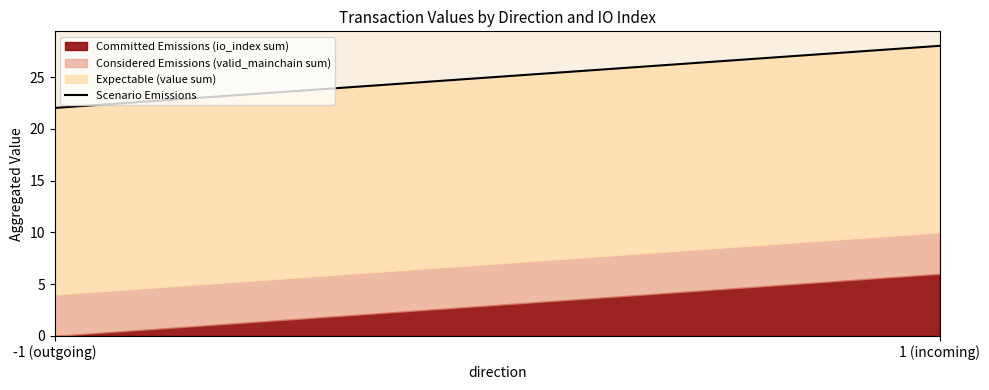

True or false: Committed Emissions has a value of 8.1 at -1.

False